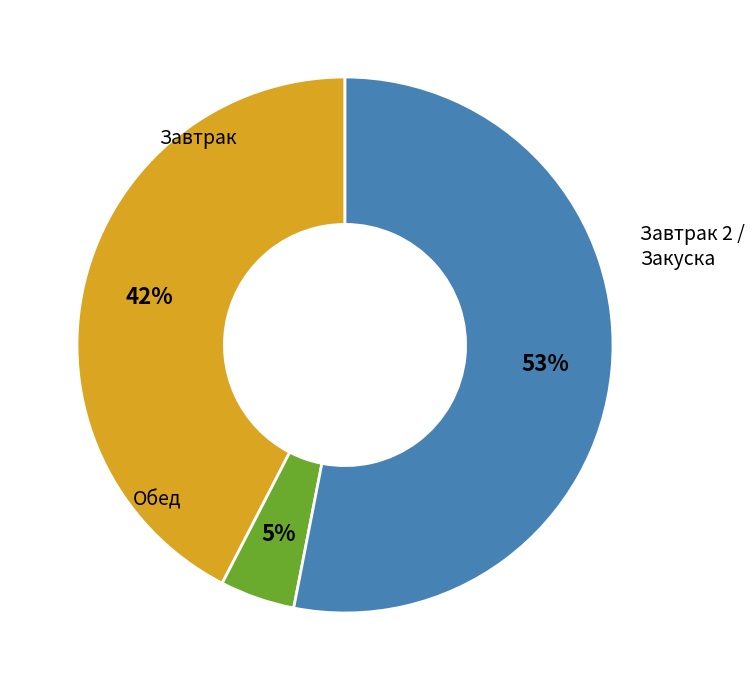

To the nearest percent, what is the average slice percentage?

33%